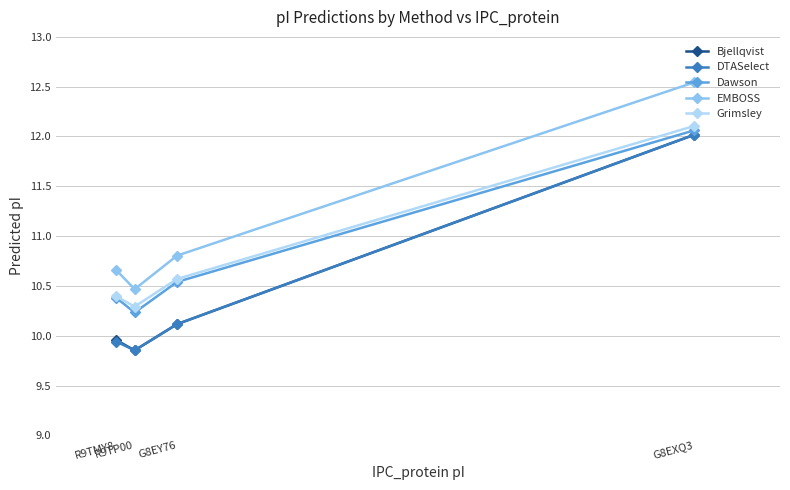

How many interior local valleys does the EMBOSS series have?

1